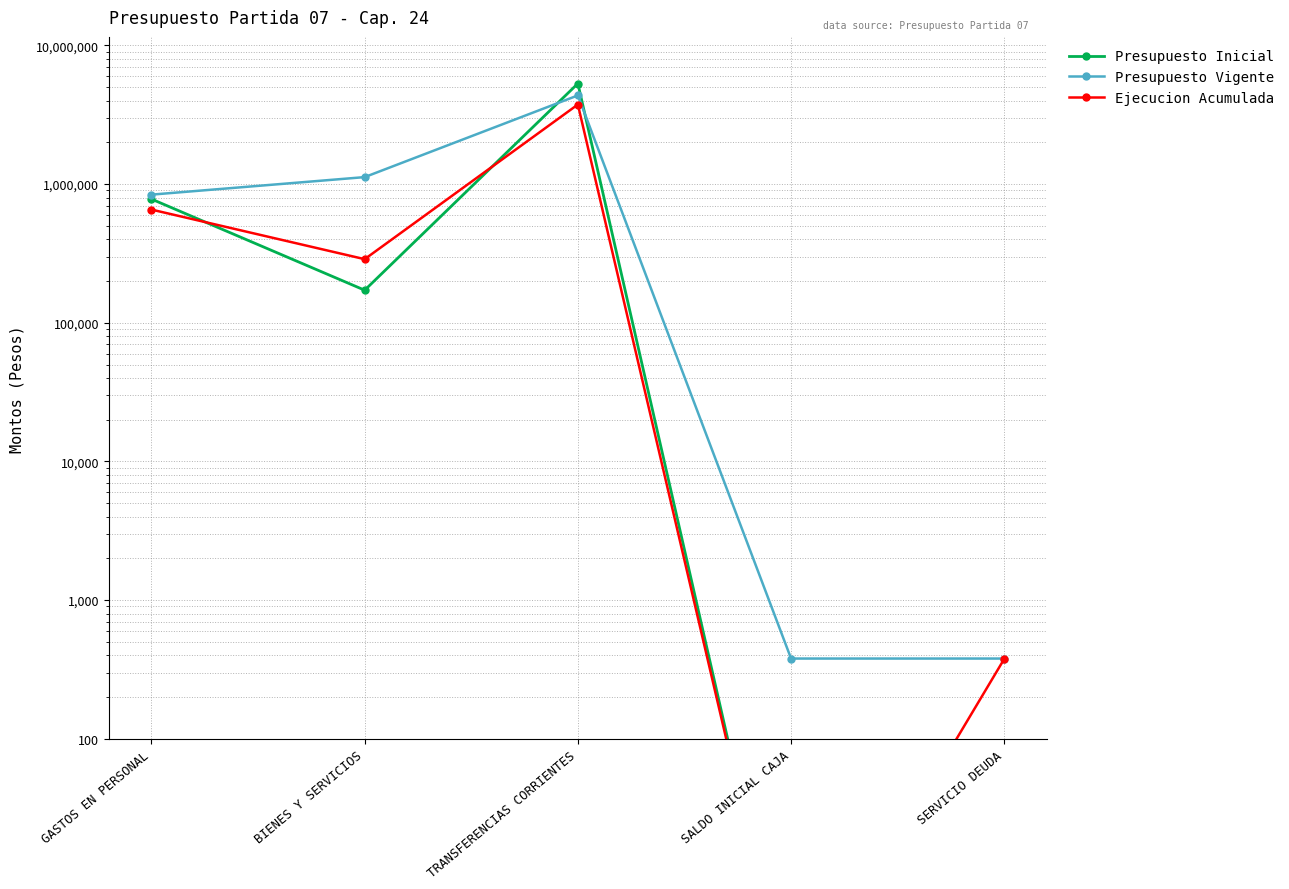

Which series has the widest spread of values?

Presupuesto Inicial